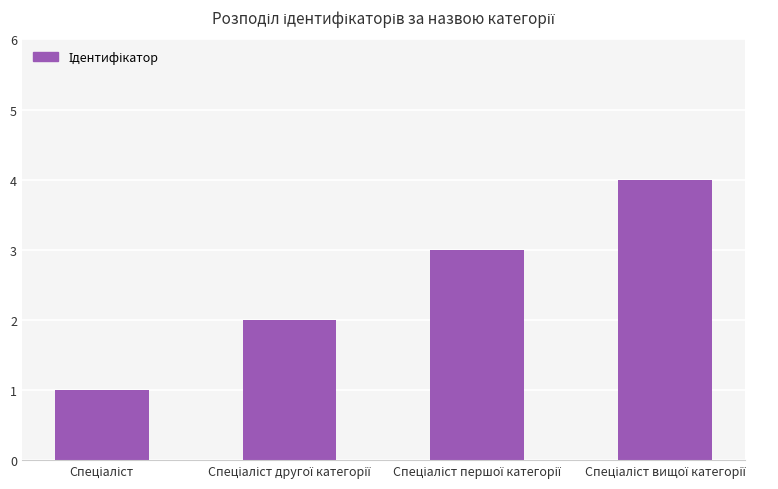

What is the sum of all values?

10